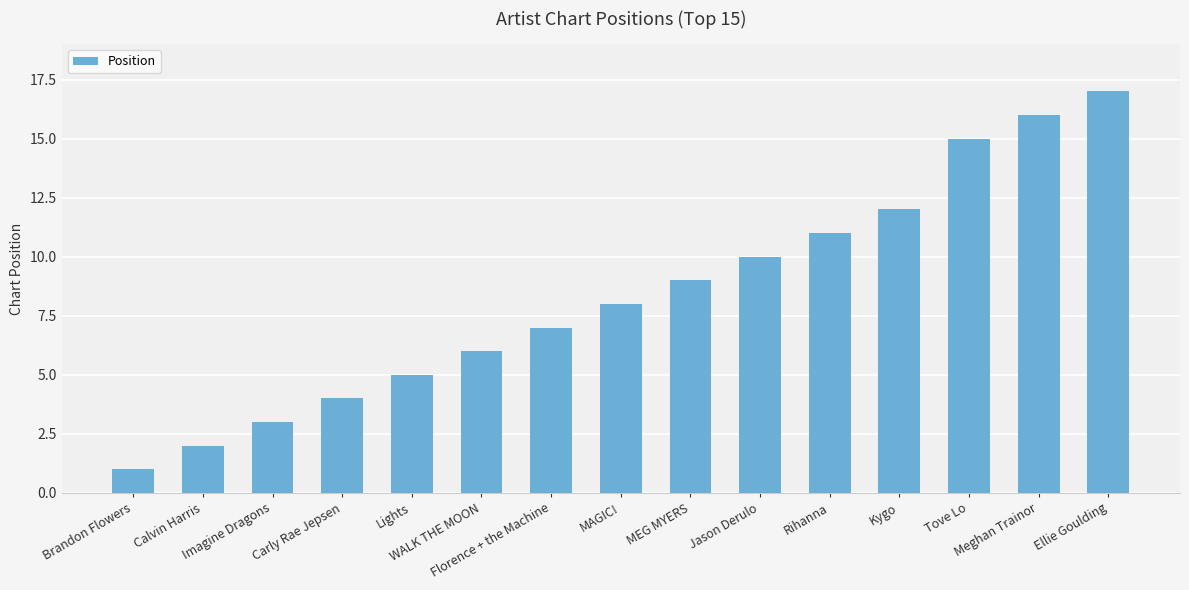

Which has a higher value, Florence + the Machine or Carly Rae Jepsen?

Florence + the Machine